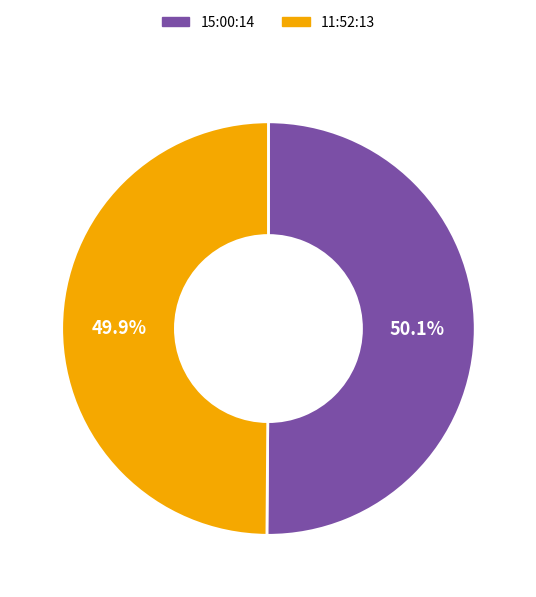

Do 15:00:14 and 11:52:13 together represent more than half of the pie?

Yes